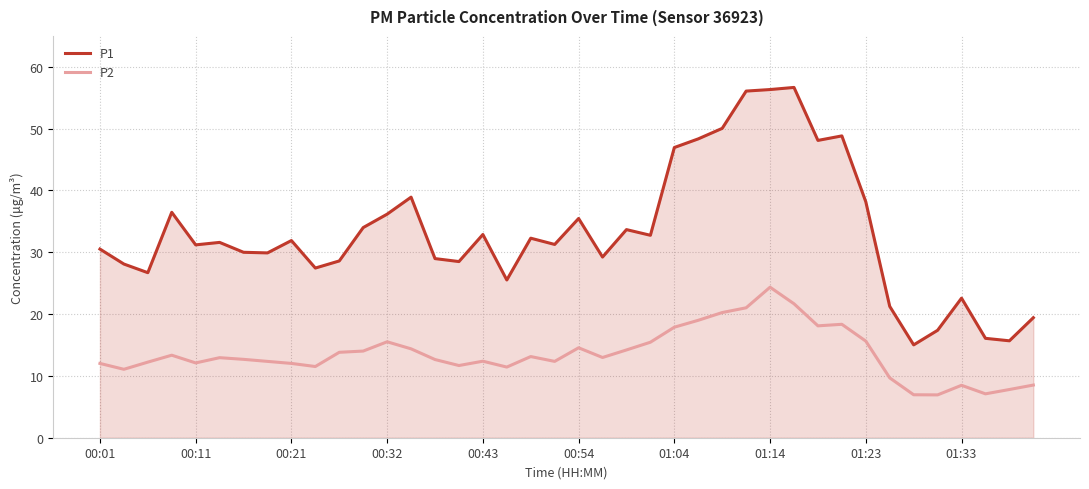

True or false: P1 has more than 1 points higher than both neighbors.

True